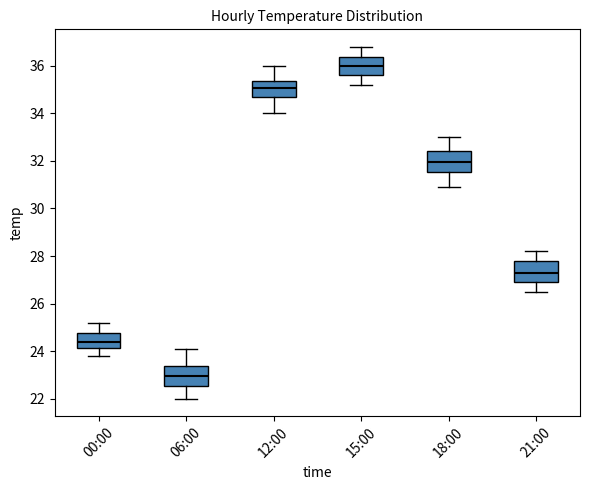

Where is the upper edge of the box for 18:00 on the y-axis? The values are not printed on the chart, so give them approximately, as read against the axis.

32.4